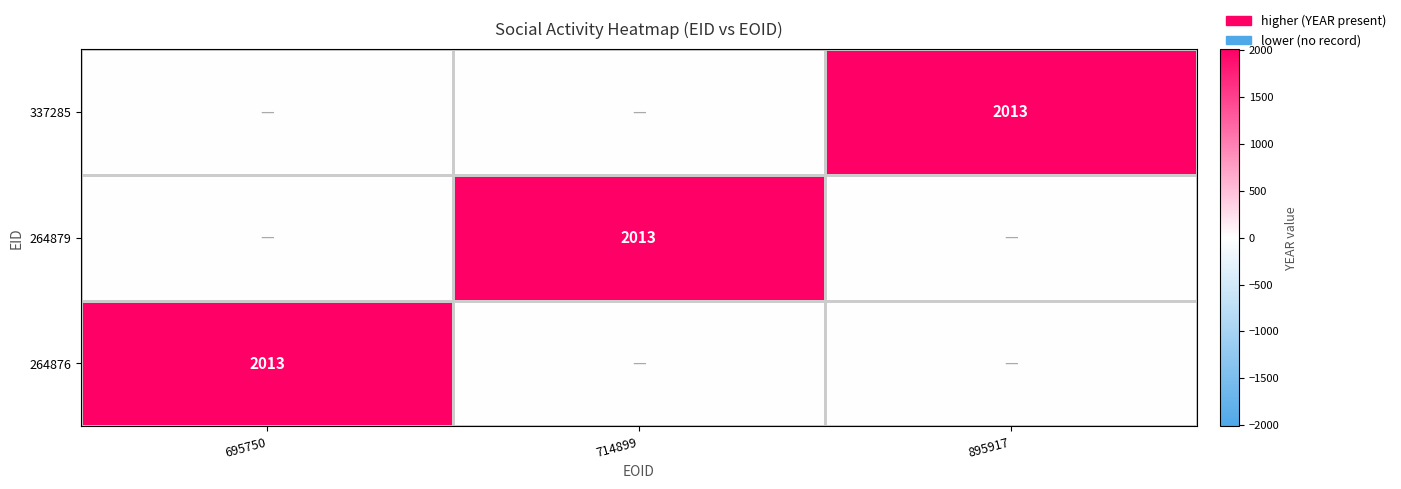

At how many categories does at least one series exceed 612?

3